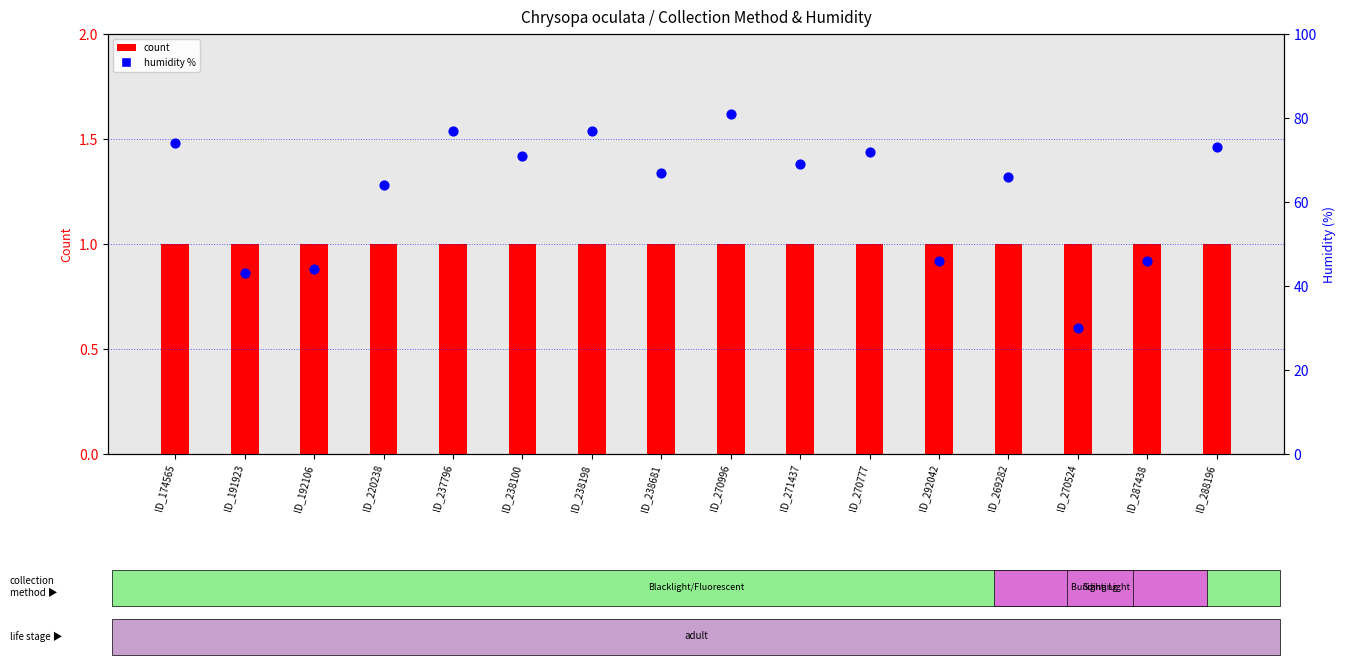

Which series has the largest Y range (max minus min)?

humidity %